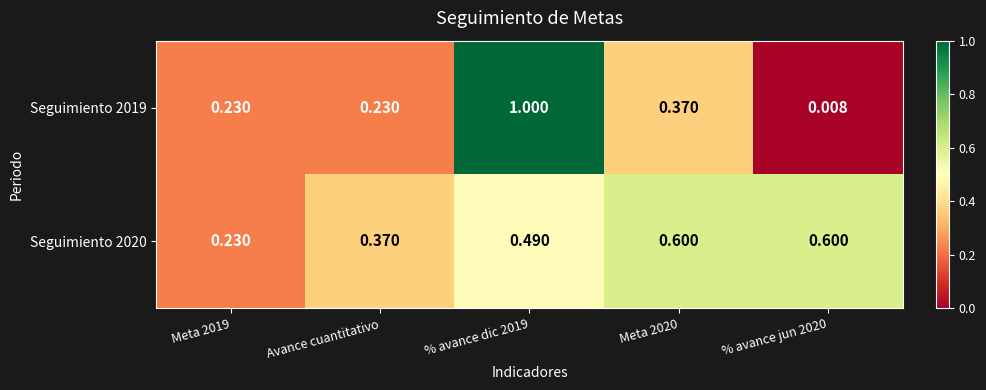

Rank the series by their average value, from highest to lowest.

Seguimiento 2020, Seguimiento 2019